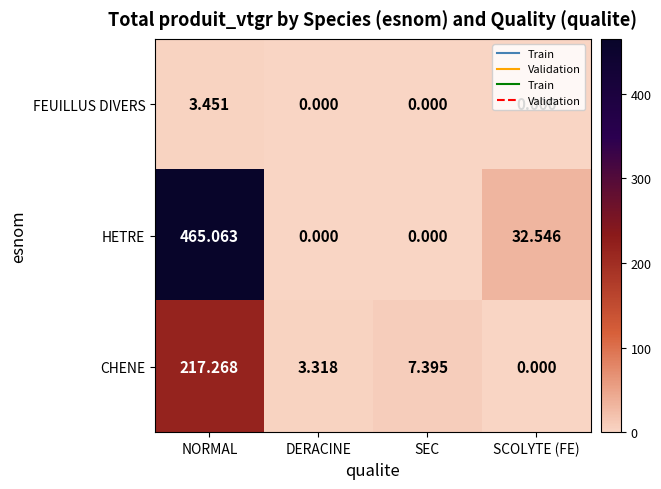

At which label does HETRE reach its peak?

NORMAL